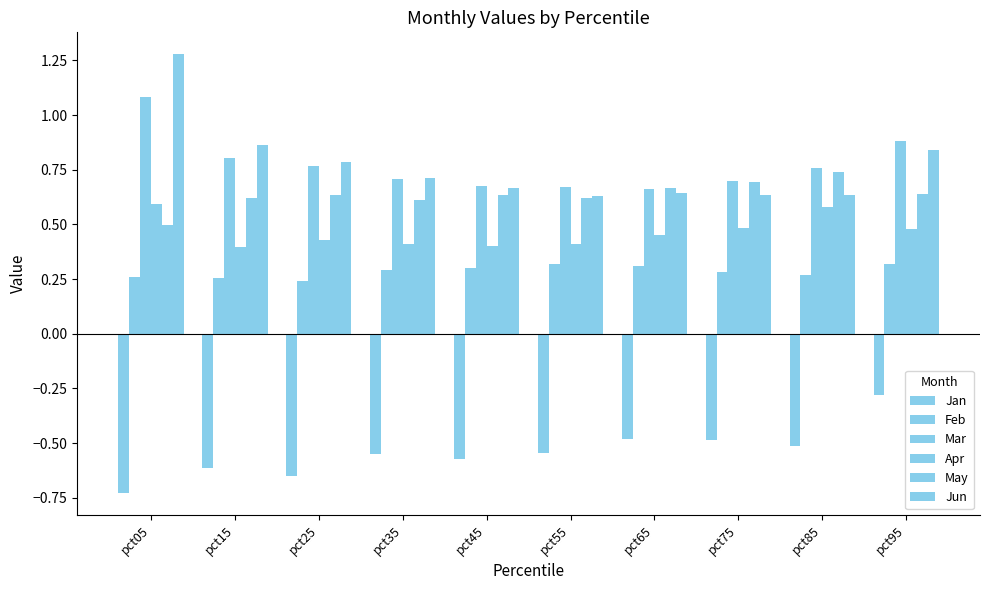

How many Mar values are between 0 and 1?

9